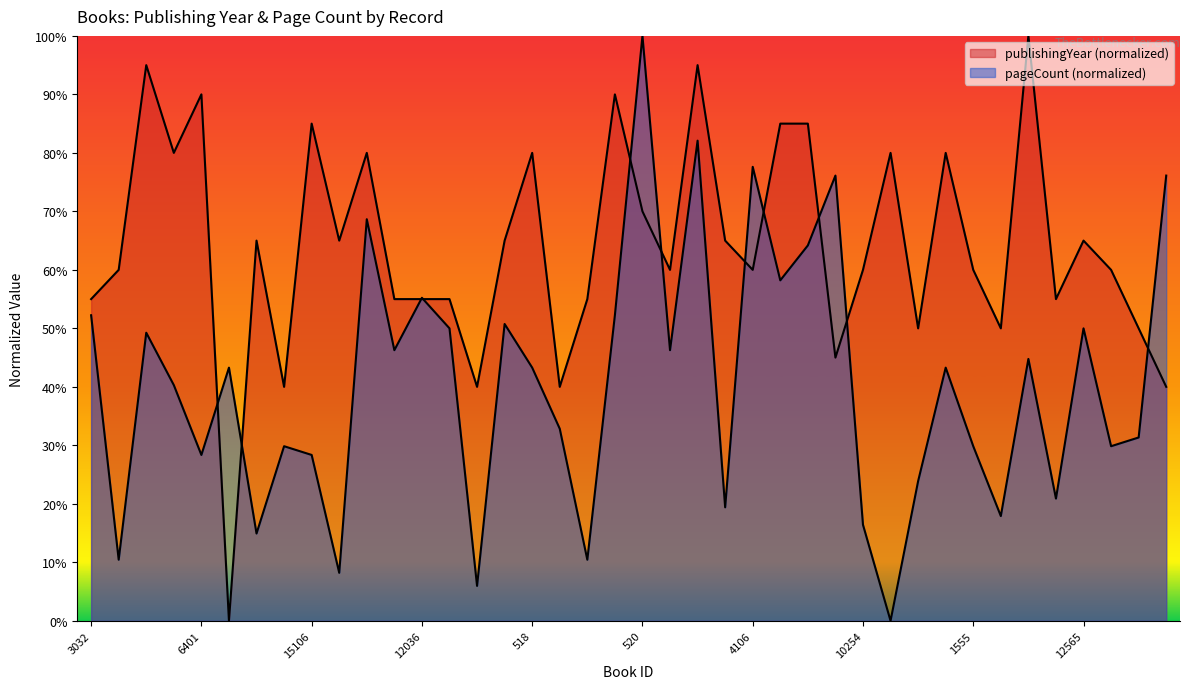

What are all the series names shown in the legend?

publishingYear, pageCount